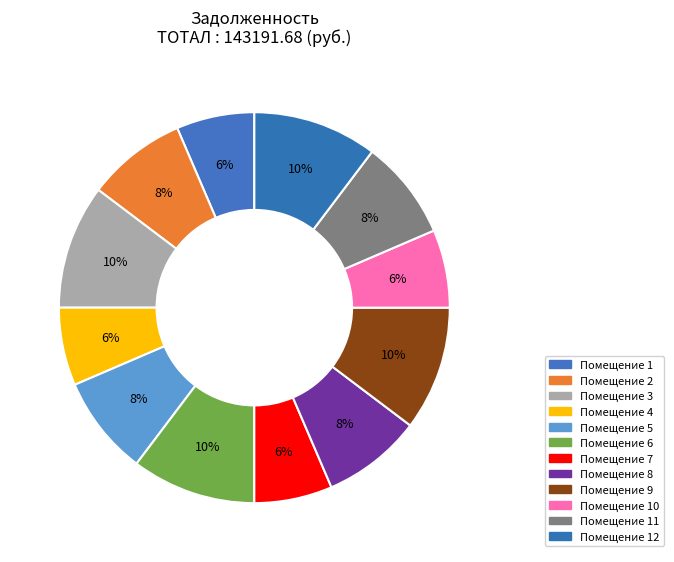

How many segments does this pie chart have?

12